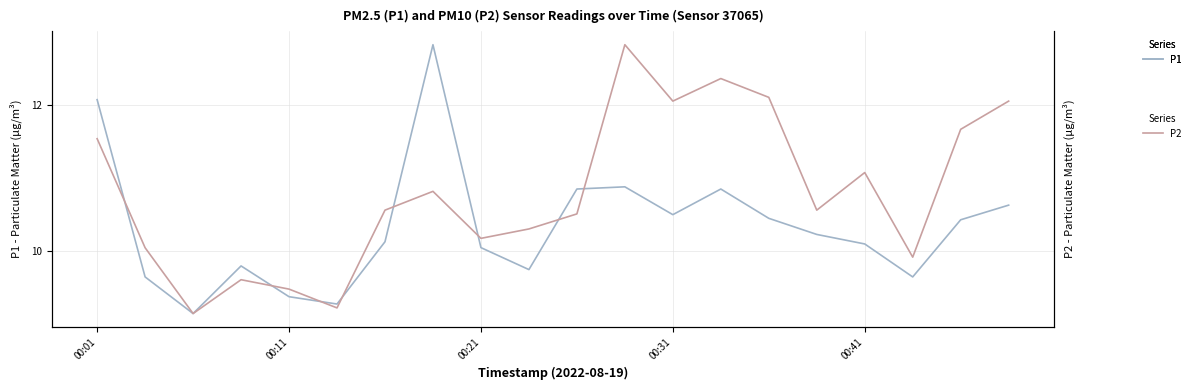

What is the highest value of the P1 series?

12.8